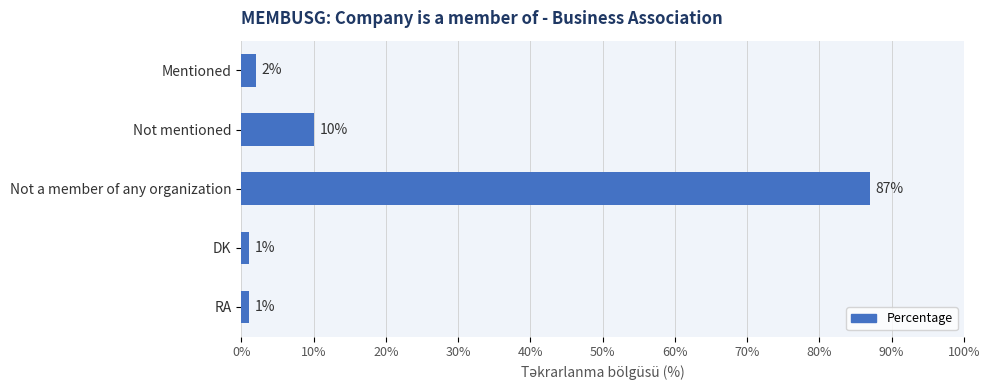

Between RA and Mentioned, which is larger?

Mentioned